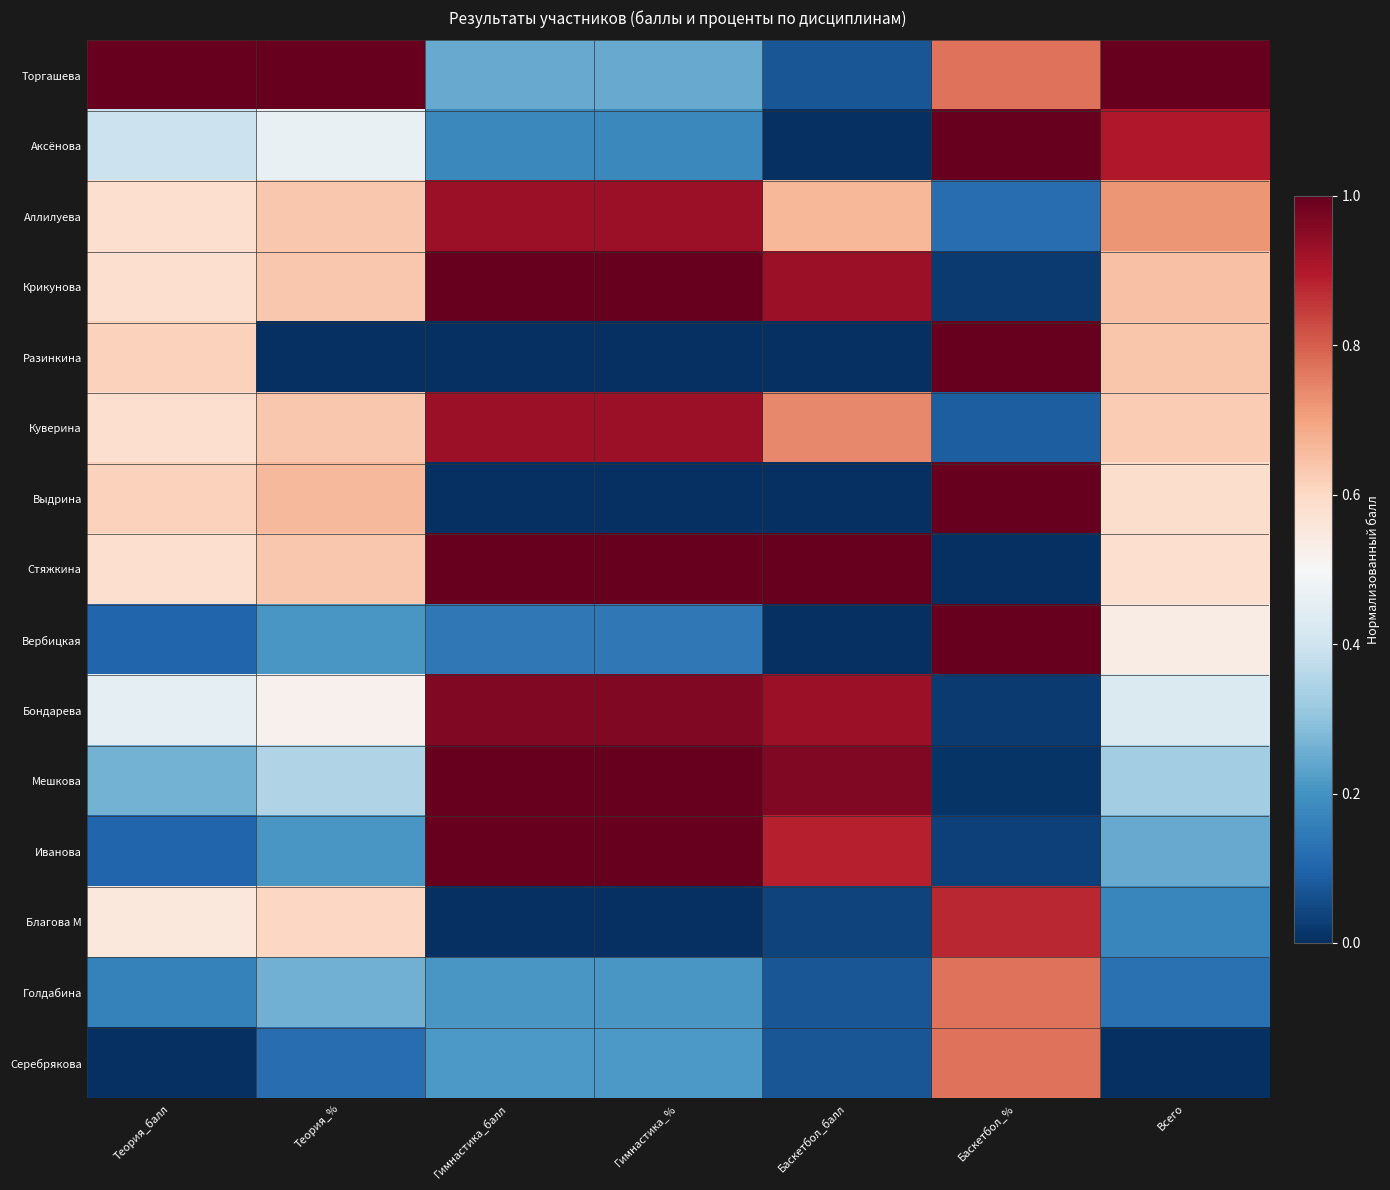

Reading left to right, extract all data points from this chart.

Торгашева: Теория_балл=1.0	Теория_%=1.0	Гимнастика_балл=0.2	Гимнастика_%=0.2	Баскетбол_балл=0.1	Баскетбол_%=0.8	Всего=1.0
Аксёнова: Теория_балл=0.4	Теория_%=0.5	Гимнастика_балл=0.2	Гимнастика_%=0.2	Баскетбол_балл=0.0	Баскетбол_%=1.0	Всего=0.9
Аллилуева: Теория_балл=0.6	Теория_%=0.6	Гимнастика_балл=0.9	Гимнастика_%=0.9	Баскетбол_балл=0.7	Баскетбол_%=0.1	Всего=0.7
Крикунова: Теория_балл=0.6	Теория_%=0.6	Гимнастика_балл=1.0	Гимнастика_%=1.0	Баскетбол_балл=0.9	Баскетбол_%=0.0	Всего=0.6
Разинкина: Теория_балл=0.6	Теория_%=0.0	Гимнастика_балл=0.0	Гимнастика_%=0.0	Баскетбол_балл=0.0	Баскетбол_%=1.0	Всего=0.6
Куверина: Теория_балл=0.6	Теория_%=0.6	Гимнастика_балл=0.9	Гимнастика_%=0.9	Баскетбол_балл=0.7	Баскетбол_%=0.1	Всего=0.6
Выдрина: Теория_балл=0.6	Теория_%=0.7	Гимнастика_балл=0.0	Гимнастика_%=0.0	Баскетбол_балл=0.0	Баскетбол_%=1.0	Всего=0.6
Стяжкина: Теория_балл=0.6	Теория_%=0.6	Гимнастика_балл=1.0	Гимнастика_%=1.0	Баскетбол_балл=1.0	Баскетбол_%=0.0	Всего=0.6
Вербицкая: Теория_балл=0.1	Теория_%=0.2	Гимнастика_балл=0.1	Гимнастика_%=0.1	Баскетбол_балл=0.0	Баскетбол_%=1.0	Всего=0.5
Бондарева: Теория_балл=0.5	Теория_%=0.5	Гимнастика_балл=1.0	Гимнастика_%=1.0	Баскетбол_балл=0.9	Баскетбол_%=0.0	Всего=0.4
Мешкова: Теория_балл=0.3	Теория_%=0.4	Гимнастика_балл=1.0	Гимнастика_%=1.0	Баскетбол_балл=1.0	Баскетбол_%=0.0	Всего=0.3
Иванова: Теория_балл=0.1	Теория_%=0.2	Гимнастика_балл=1.0	Гимнастика_%=1.0	Баскетбол_балл=0.9	Баскетбол_%=0.0	Всего=0.2
Благова М: Теория_балл=0.6	Теория_%=0.6	Гимнастика_балл=0.0	Гимнастика_%=0.0	Баскетбол_балл=0.0	Баскетбол_%=0.9	Всего=0.2
Голдабина: Теория_балл=0.2	Теория_%=0.3	Гимнастика_балл=0.2	Гимнастика_%=0.2	Баскетбол_балл=0.1	Баскетбол_%=0.8	Всего=0.1
Серебрякова: Теория_балл=0.0	Теория_%=0.1	Гимнастика_балл=0.2	Гимнастика_%=0.2	Баскетбол_балл=0.1	Баскетбол_%=0.8	Всего=0.0